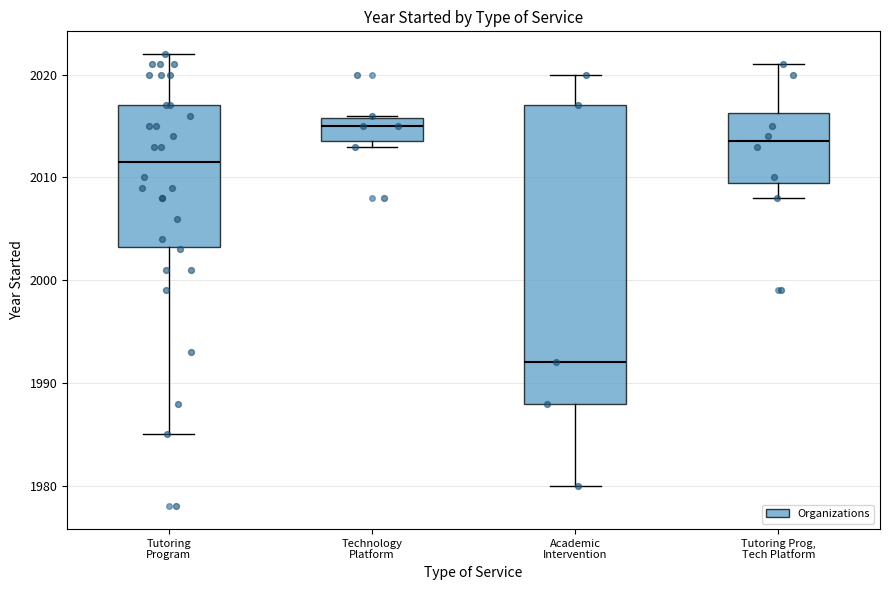

Comparing the boxes themselves (not the whiskers), which one is the tallest?

Academic Intervention